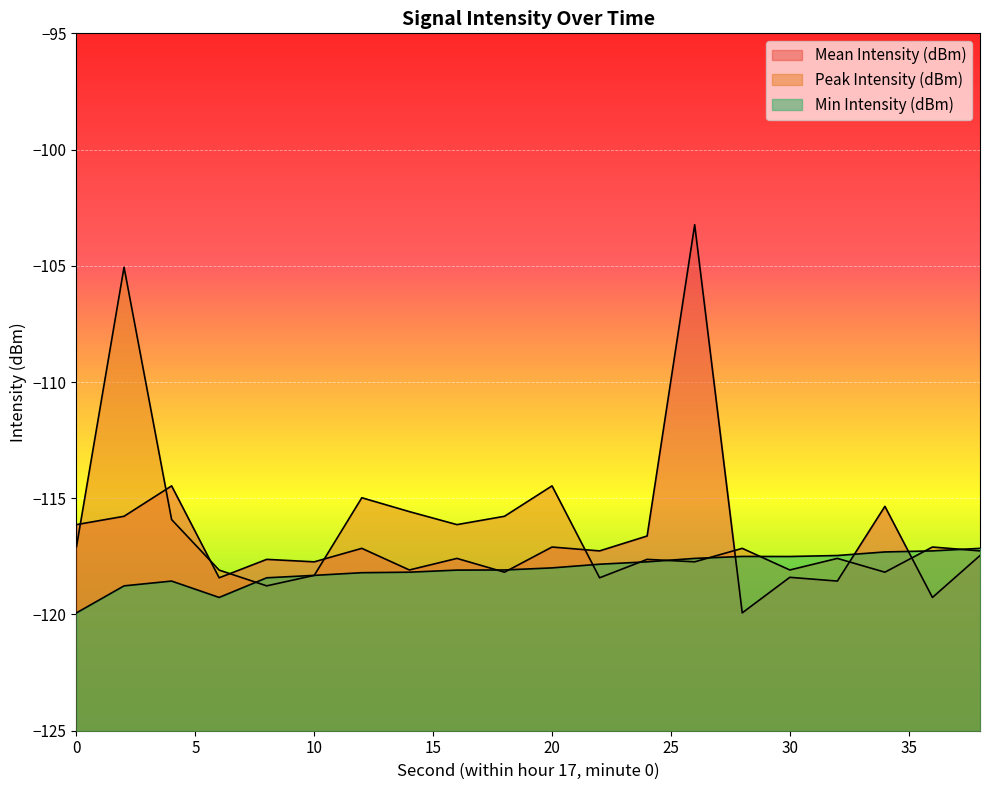

List the labels in order of Mean Intensity (dBm) value, smallest first.

28, 36, 32, 6, 30, 18, 14, 10, 8, 16, 38, 22, 12, 20, 24, 0, 2, 34, 4, 26